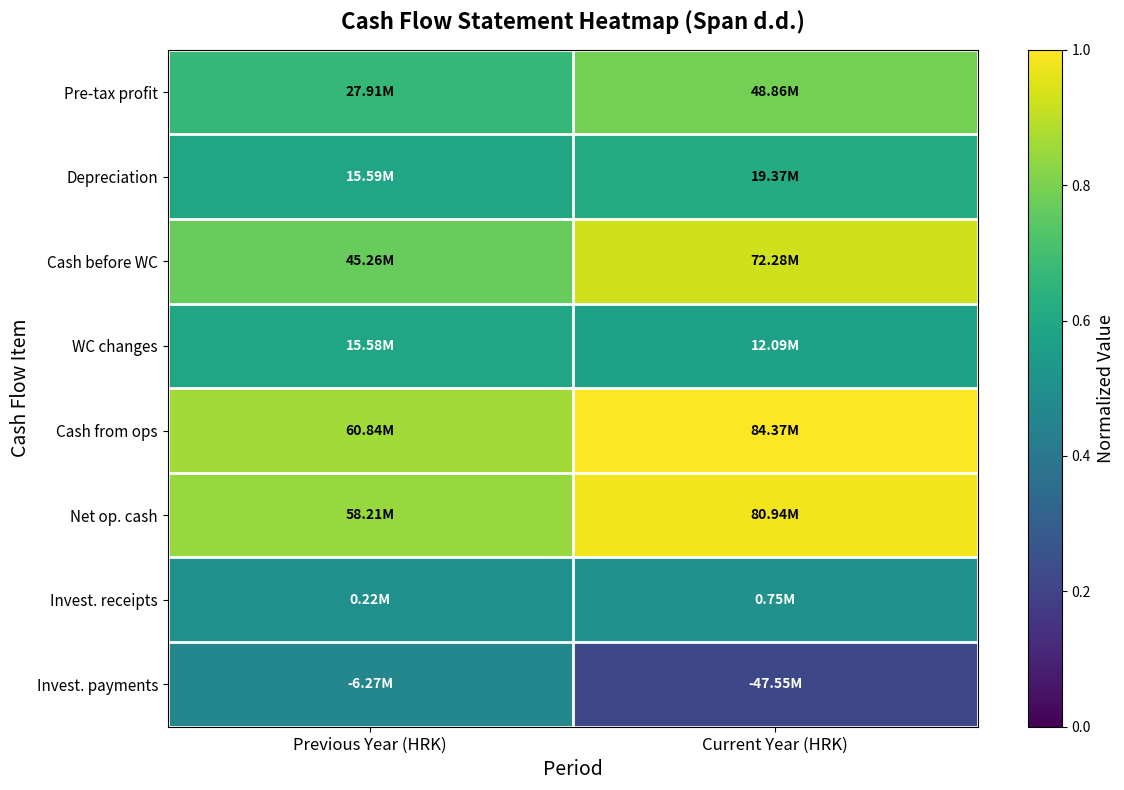

How many series are shown in this chart?

8